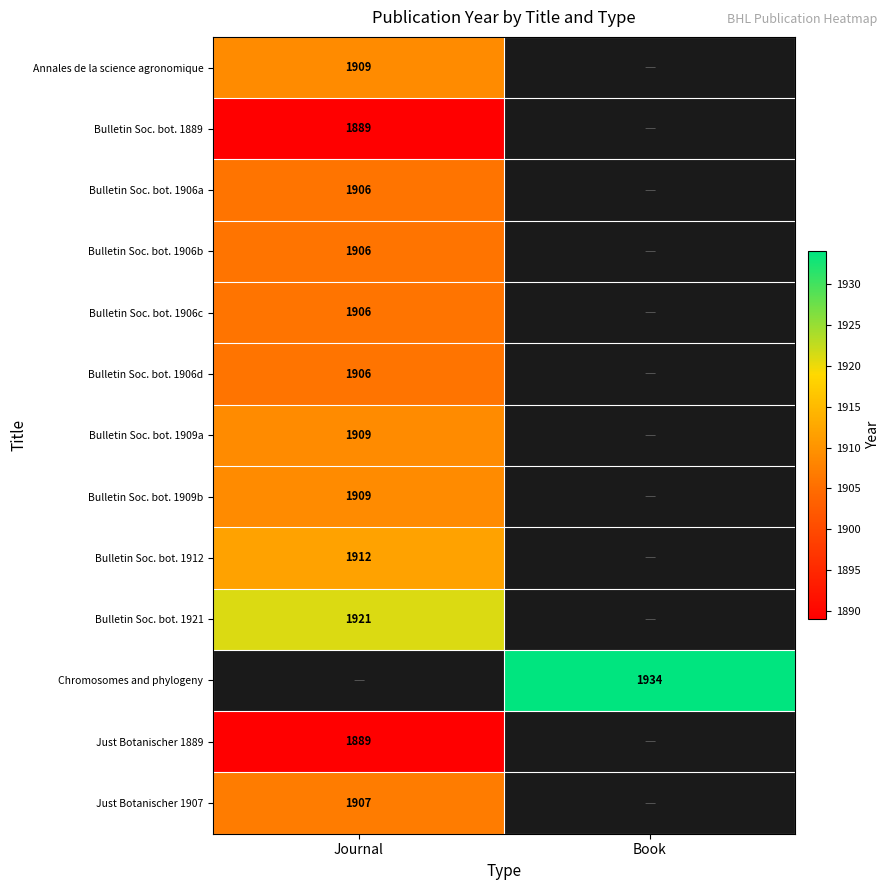

True or false: Bulletin Soc. bot. 1906d has a value of 927 at Journal.

False